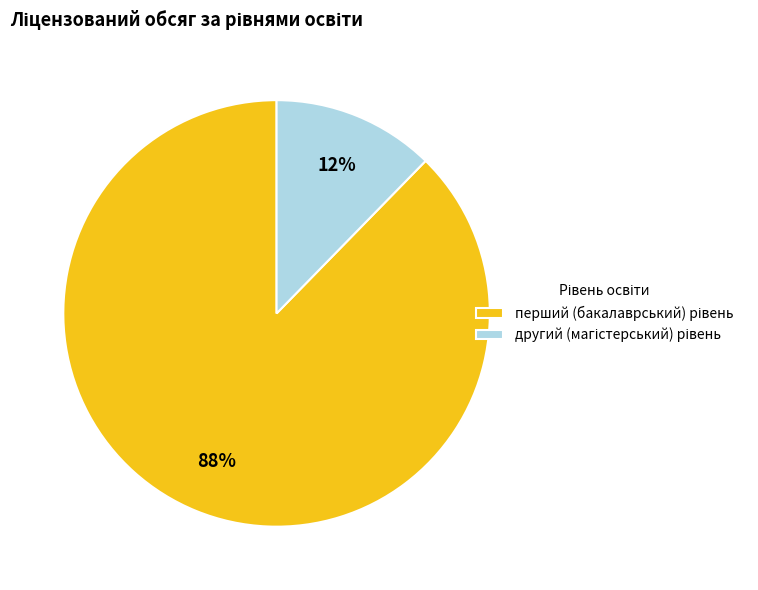

Is there any slice that represents more than half of the pie?

Yes